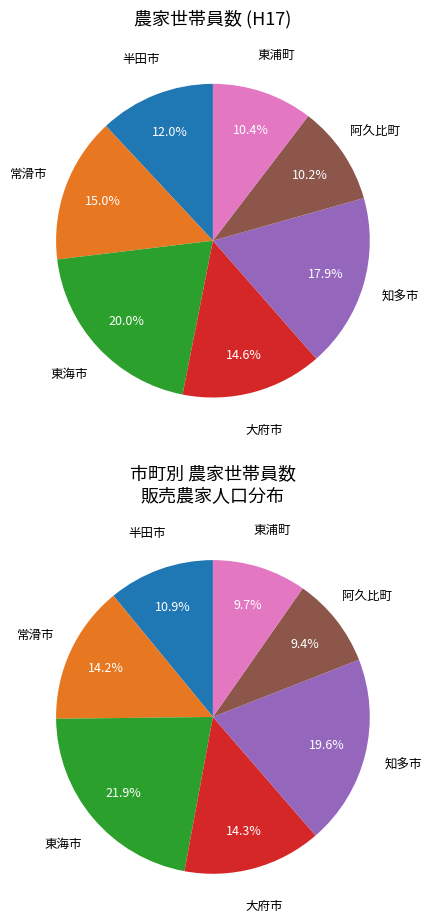

Rank the categories by value from lowest to highest.

阿久比町, 東浦町, 半田市, 大府市, 常滑市, 知多市, 東海市